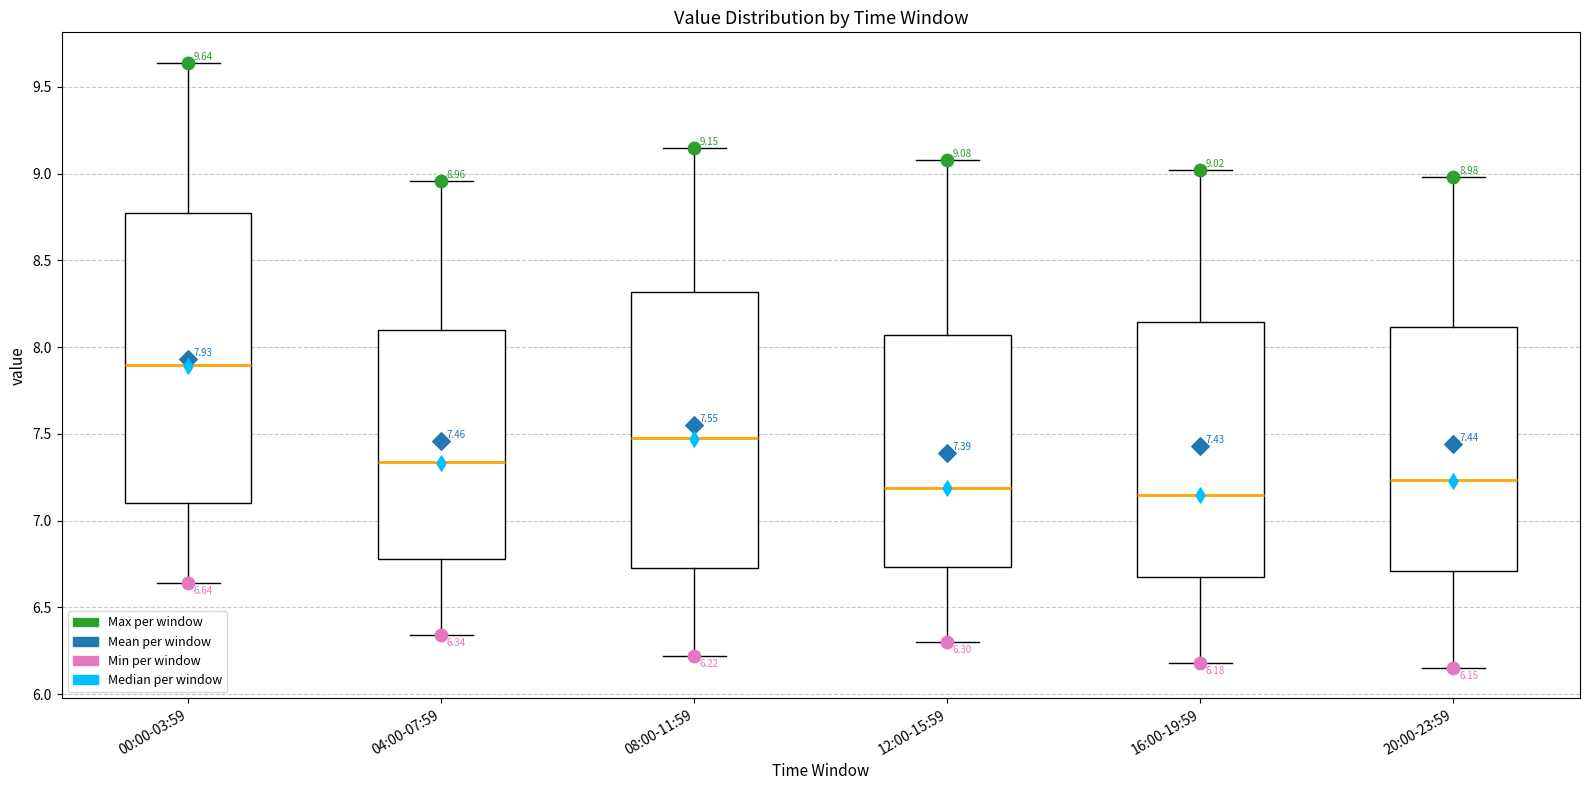

Which box is the tallest, from its lower edge to its upper edge?

00:00-03:59